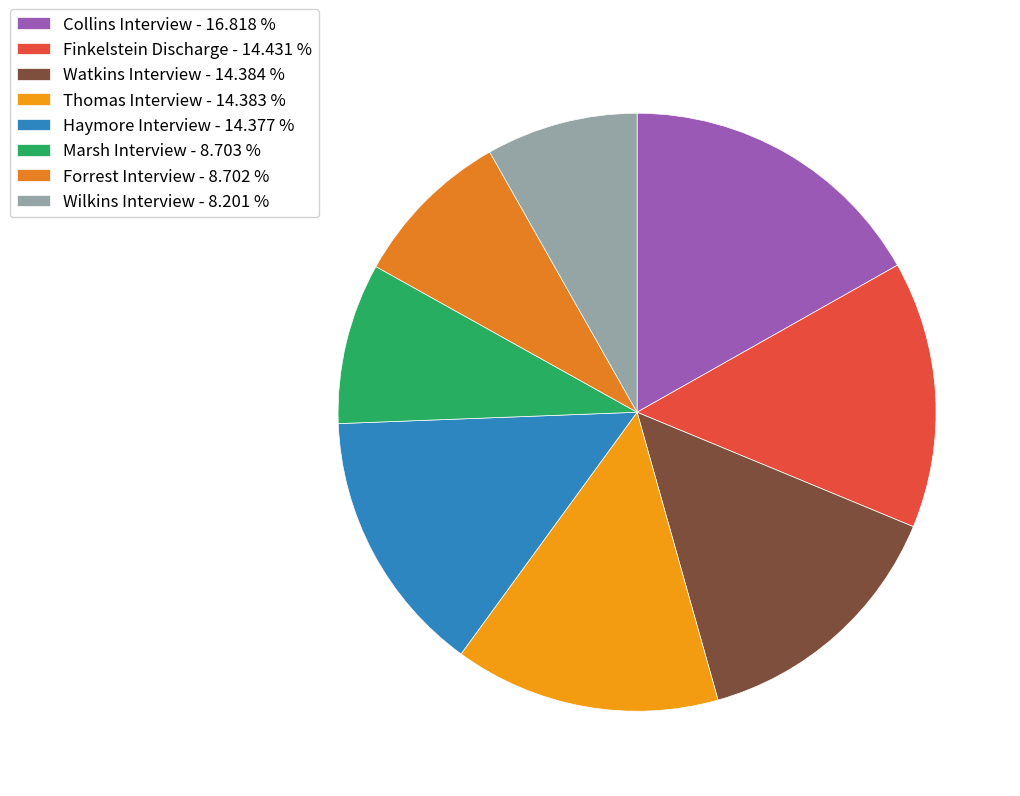

Do Forrest Interview and Watkins Interview together represent more than half of the pie?

No